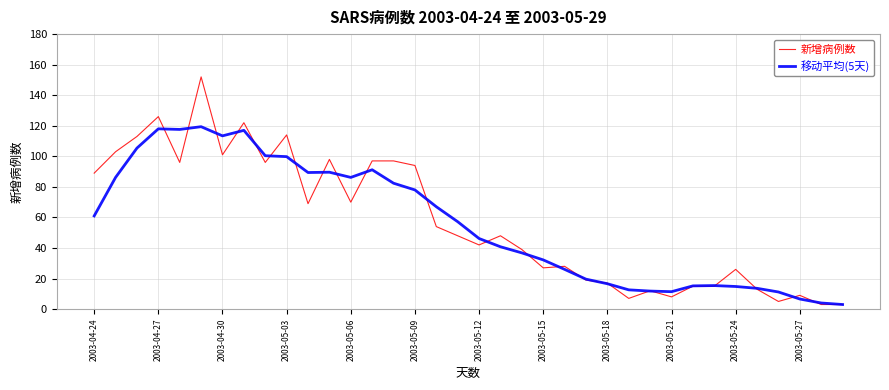

What are all the series names shown in the legend?

新增病例数, 移动平均(5天)